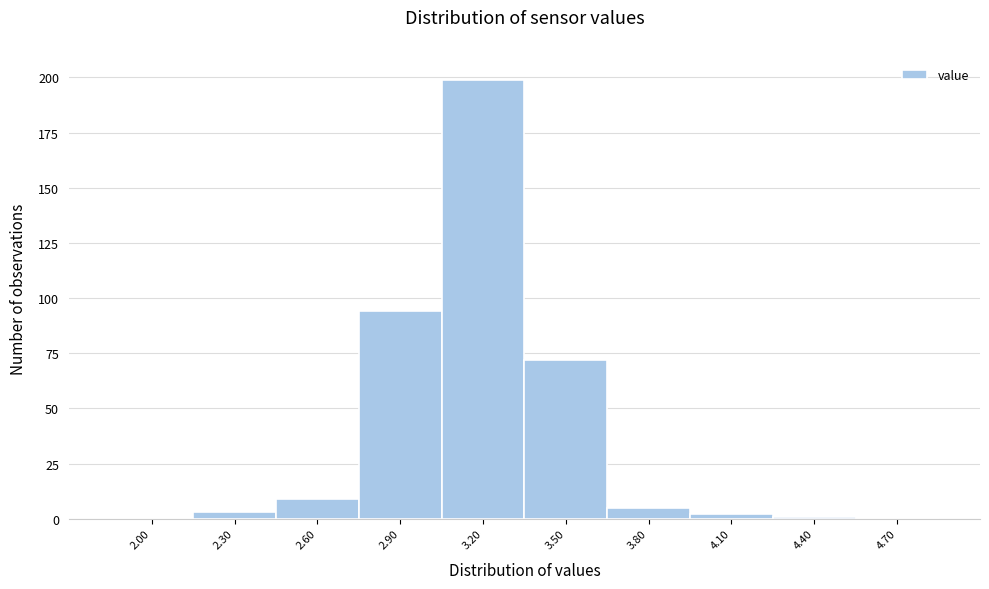

Reading left to right, extract all data points from this chart.

2.00=0	2.30=3	2.60=9	2.90=94	3.20=199	3.50=72	3.80=5	4.10=2	4.40=1	4.70=0